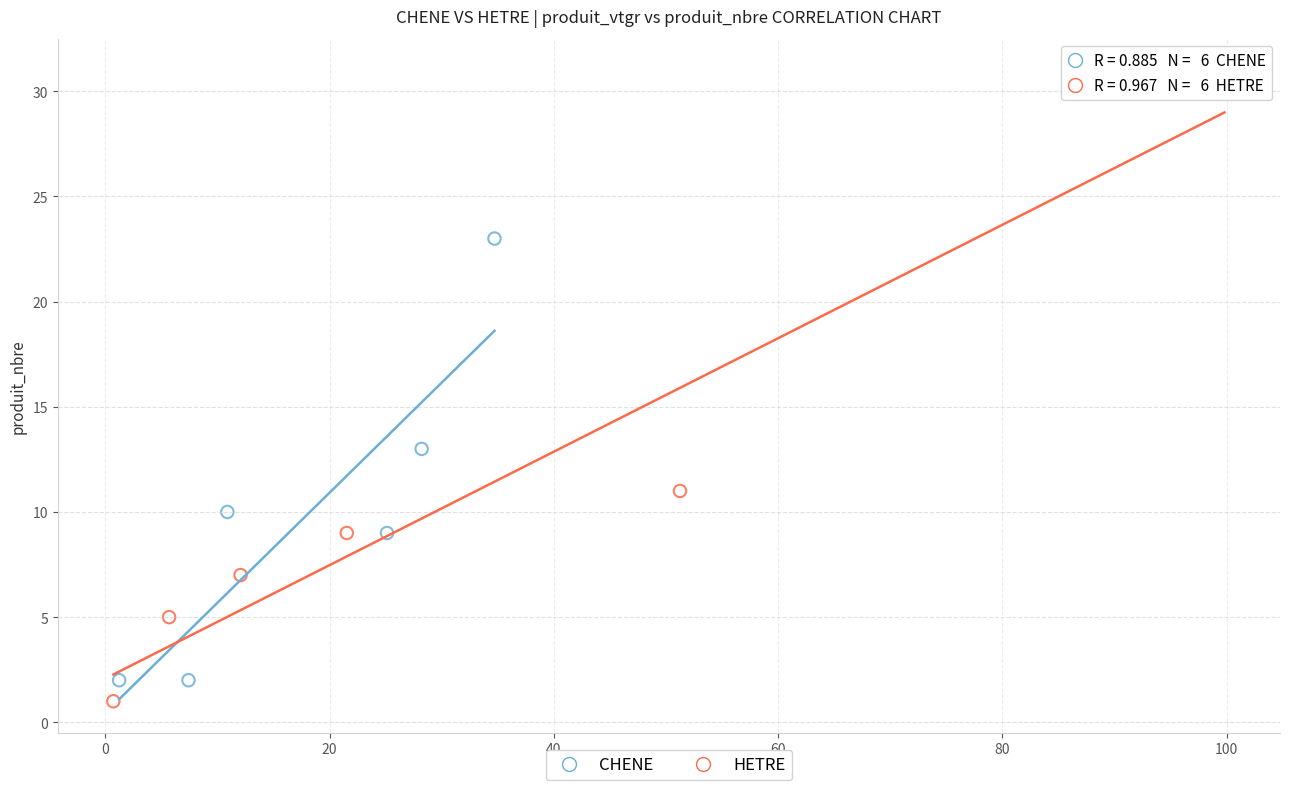

Which series reaches the minimum Y coordinate?

HETRE